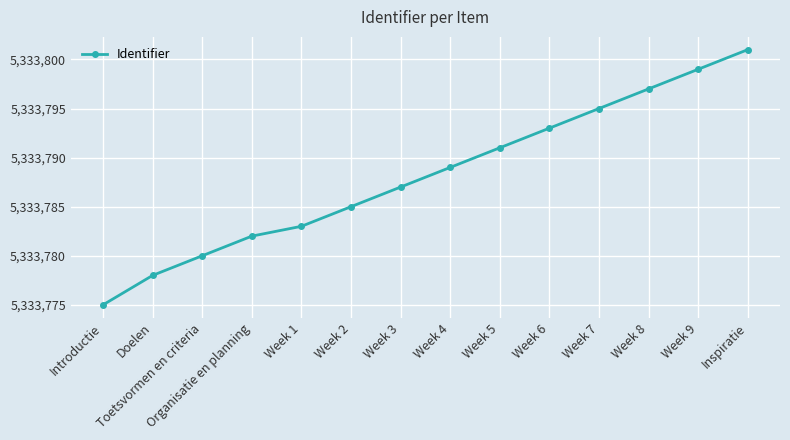

How many lines are shown in the chart?

1